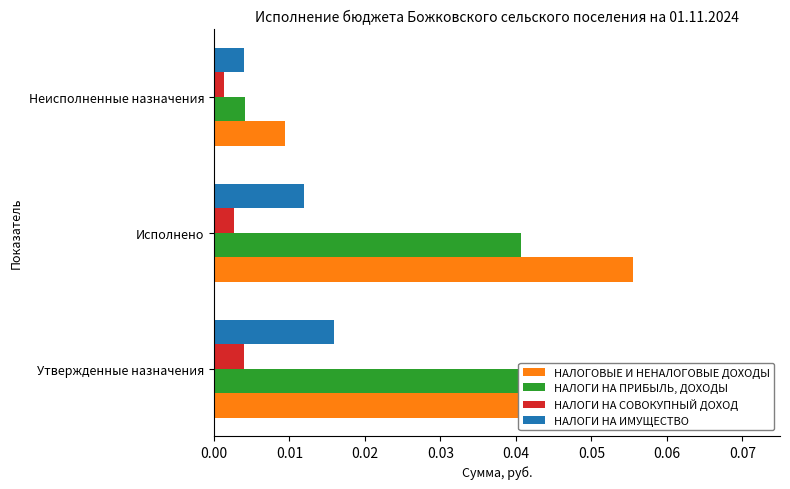

List the series in order of their peak value, lowest first.

НАЛОГИ НА СОВОКУПНЫЙ ДОХОД, НАЛОГИ НА ИМУЩЕСТВО, НАЛОГИ НА ПРИБЫЛЬ, ДОХОДЫ, НАЛОГОВЫЕ И НЕНАЛОГОВЫЕ ДОХОДЫ